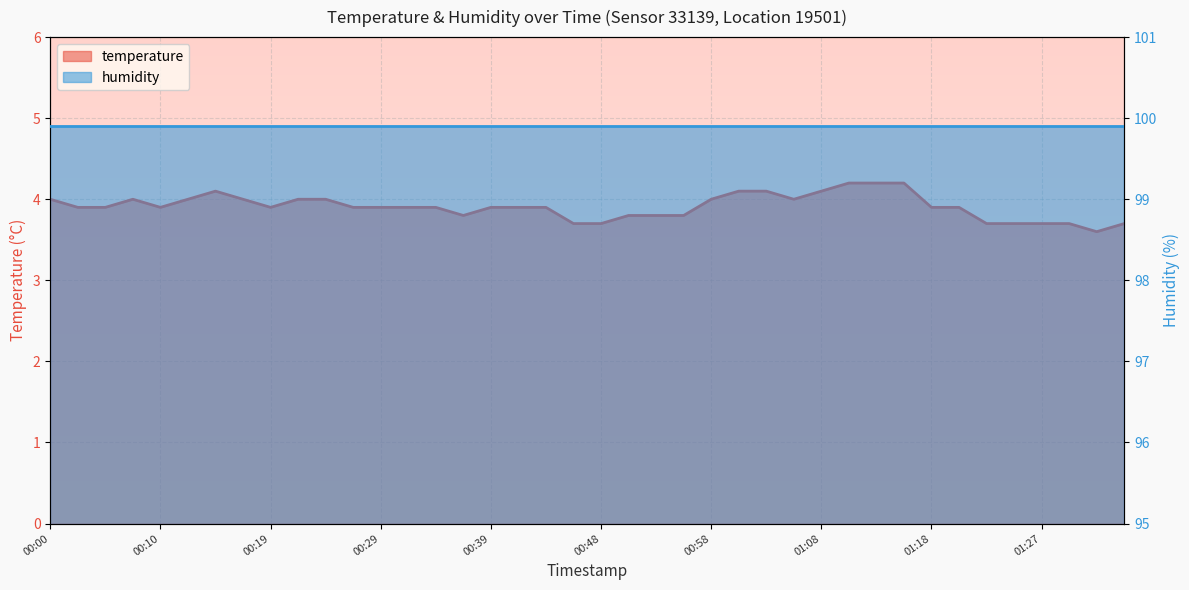

True or false: there are more than 1 points higher than both neighbors.

True